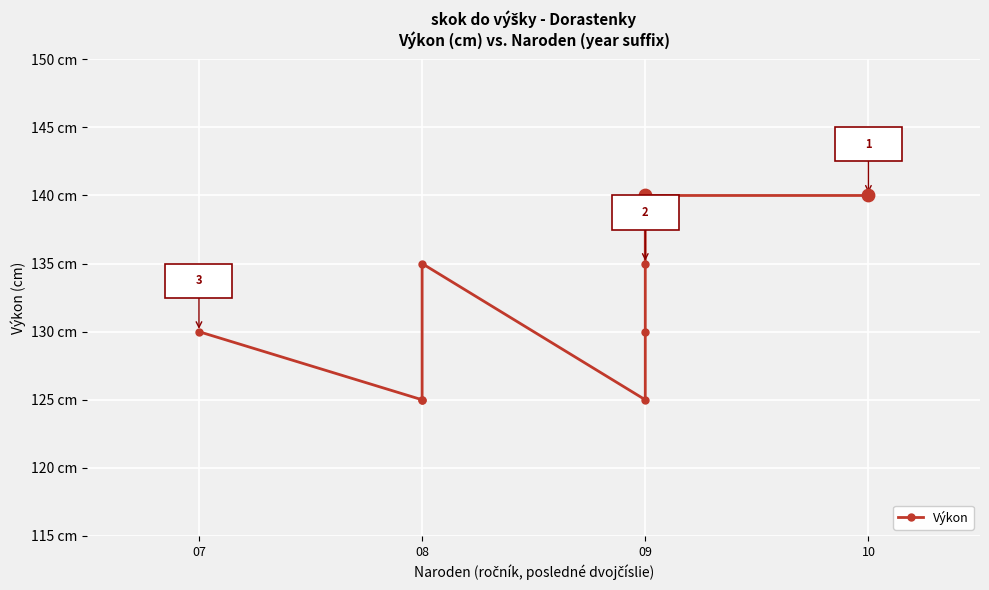

What is the change in value from 09 to 10?

+10